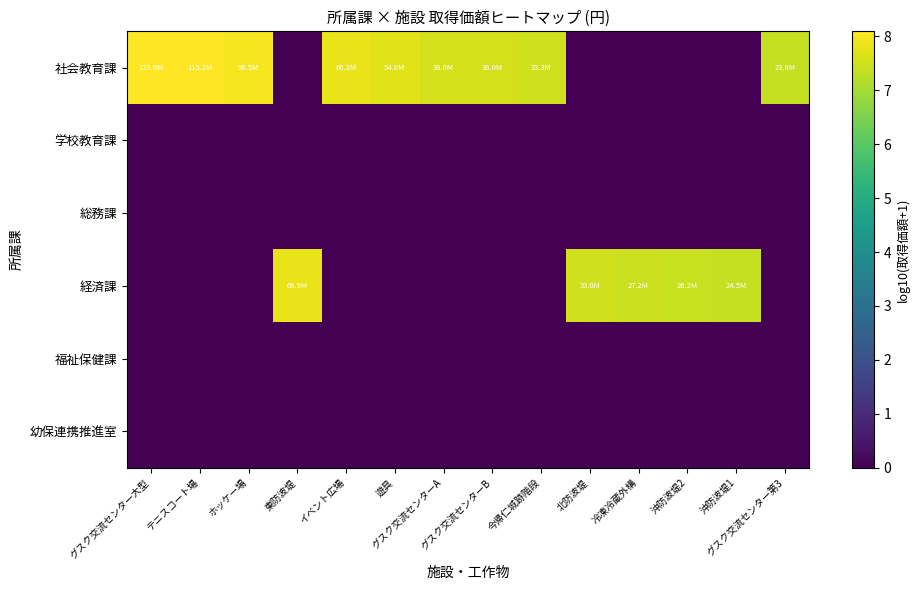

Reading right to left, list all the values displayed in this chart.

社会教育課: グスク交流センター第3=7.4	沖防波堤1=0.0	沖防波堤2=0.0	冷凍冷蔵外構=0.0	北防波堤=0.0	今帰仁城跡階段=7.5	グスク交流センターB=7.6	グスク交流センターA=7.6	遊具=7.7	イベント広場=7.8	東防波堤=0.0	ホッケー場=8.0	テニスコート場=8.1	グスク交流センター大型=8.1
学校教育課: グスク交流センター第3=0.0	沖防波堤1=0.0	沖防波堤2=0.0	冷凍冷蔵外構=0.0	北防波堤=0.0	今帰仁城跡階段=0.0	グスク交流センターB=0.0	グスク交流センターA=0.0	遊具=0.0	イベント広場=0.0	東防波堤=0.0	ホッケー場=0.0	テニスコート場=0.0	グスク交流センター大型=0.0
総務課: グスク交流センター第3=0.0	沖防波堤1=0.0	沖防波堤2=0.0	冷凍冷蔵外構=0.0	北防波堤=0.0	今帰仁城跡階段=0.0	グスク交流センターB=0.0	グスク交流センターA=0.0	遊具=0.0	イベント広場=0.0	東防波堤=0.0	ホッケー場=0.0	テニスコート場=0.0	グスク交流センター大型=0.0
経済課: グスク交流センター第3=0.0	沖防波堤1=7.4	沖防波堤2=7.4	冷凍冷蔵外構=7.4	北防波堤=7.5	今帰仁城跡階段=0.0	グスク交流センターB=0.0	グスク交流センターA=0.0	遊具=0.0	イベント広場=0.0	東防波堤=7.8	ホッケー場=0.0	テニスコート場=0.0	グスク交流センター大型=0.0
福祉保健課: グスク交流センター第3=0.0	沖防波堤1=0.0	沖防波堤2=0.0	冷凍冷蔵外構=0.0	北防波堤=0.0	今帰仁城跡階段=0.0	グスク交流センターB=0.0	グスク交流センターA=0.0	遊具=0.0	イベント広場=0.0	東防波堤=0.0	ホッケー場=0.0	テニスコート場=0.0	グスク交流センター大型=0.0
幼保連携推進室: グスク交流センター第3=0.0	沖防波堤1=0.0	沖防波堤2=0.0	冷凍冷蔵外構=0.0	北防波堤=0.0	今帰仁城跡階段=0.0	グスク交流センターB=0.0	グスク交流センターA=0.0	遊具=0.0	イベント広場=0.0	東防波堤=0.0	ホッケー場=0.0	テニスコート場=0.0	グスク交流センター大型=0.0